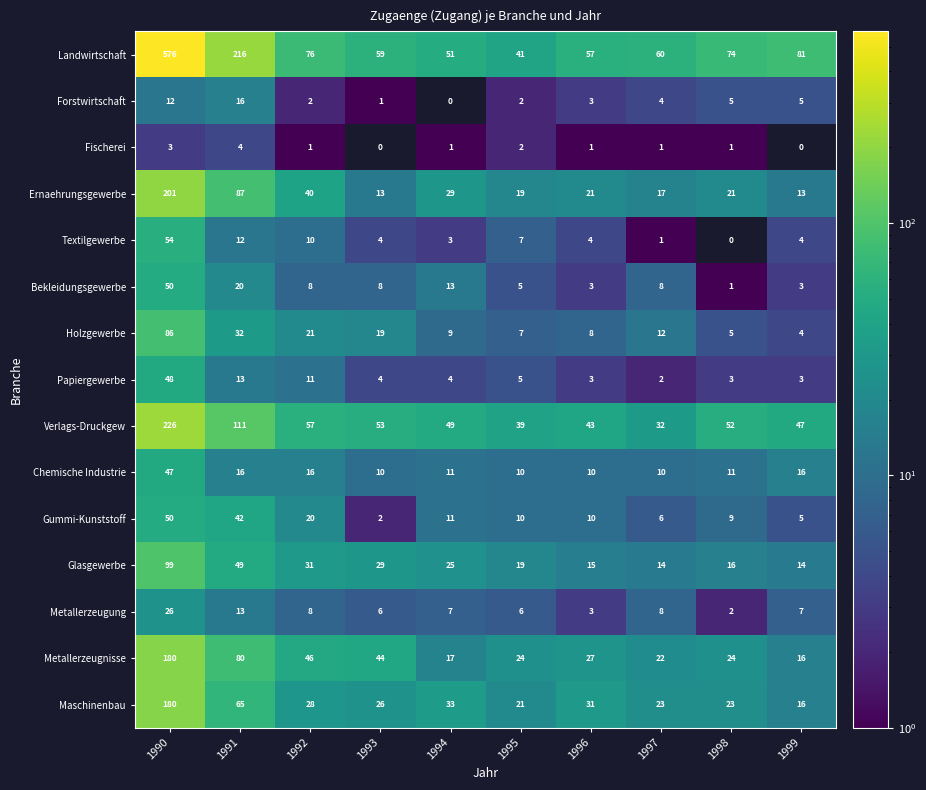

What is the difference between the highest and lowest values at 1996?

56